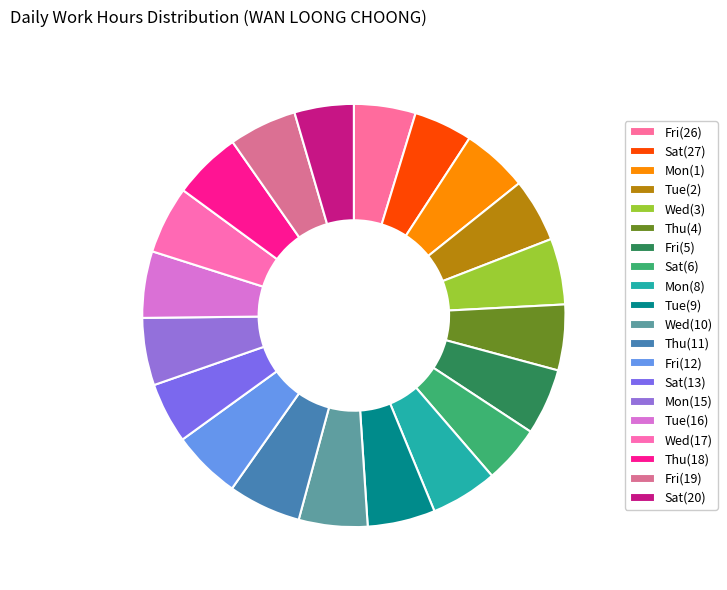

How many segments does this pie chart have?

20